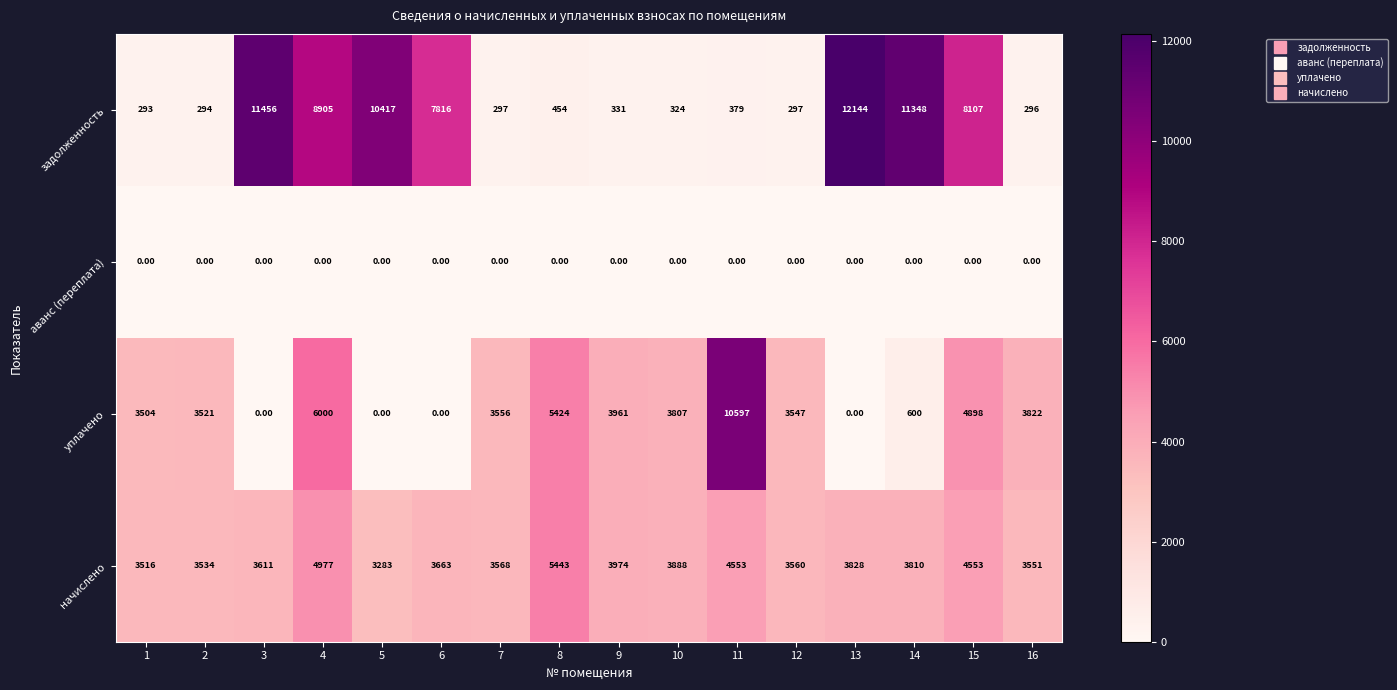

Which series changed the most between 4 and 7?

задолженность